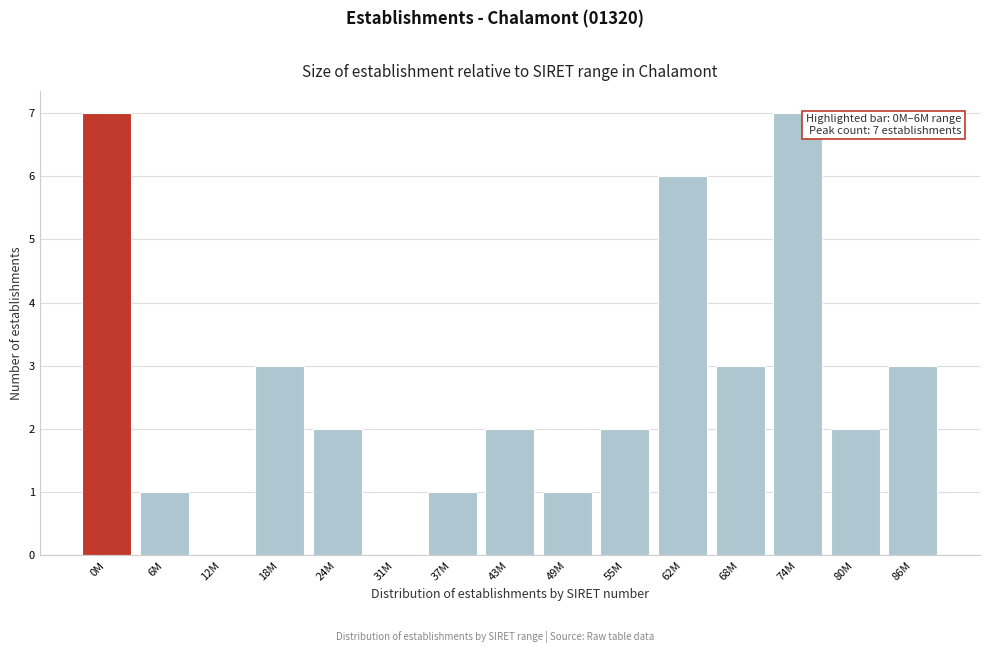

Reading left to right, what are all the values shown in this chart?

0M=7	6M=1	12M=0	18M=3	24M=2	31M=0	37M=1	43M=2	49M=1	55M=2	62M=6	68M=3	74M=7	80M=2	86M=3